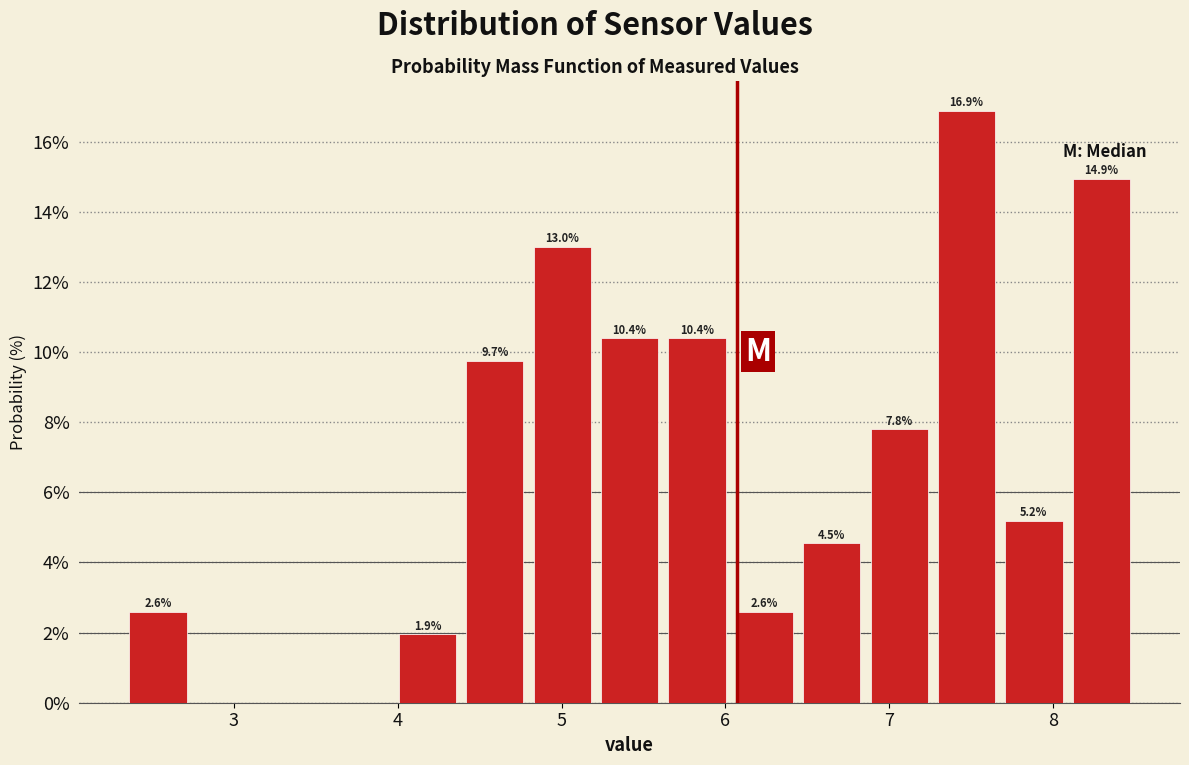

Over which range of the x-axis is the bar tallest?

7.3 to 7.7